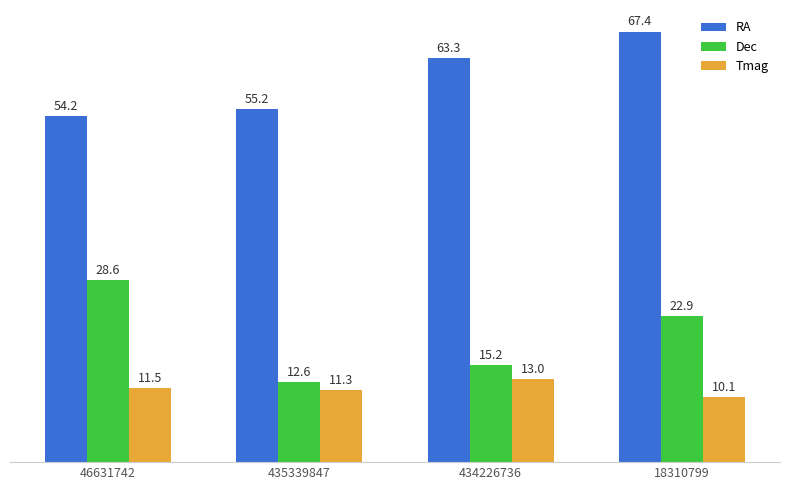

What is the total value across all series at 46631742?

94.3